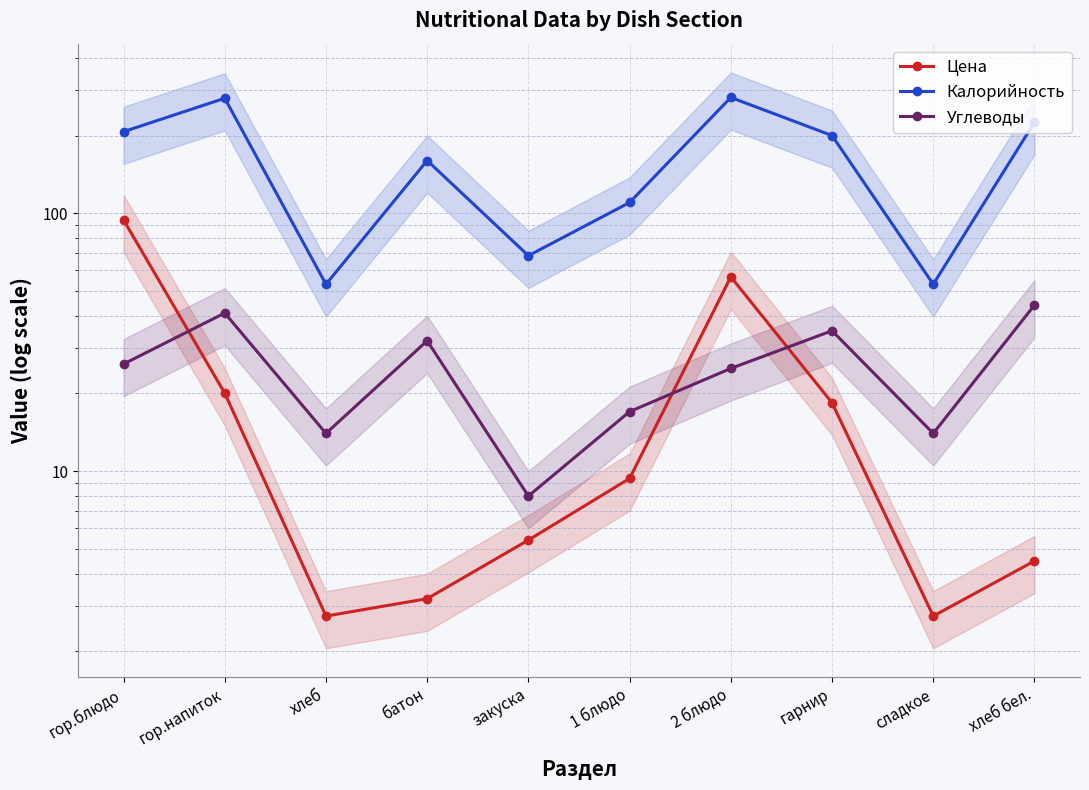

The value of Углеводы at хлеб бел. is 25.5. True or false?

False